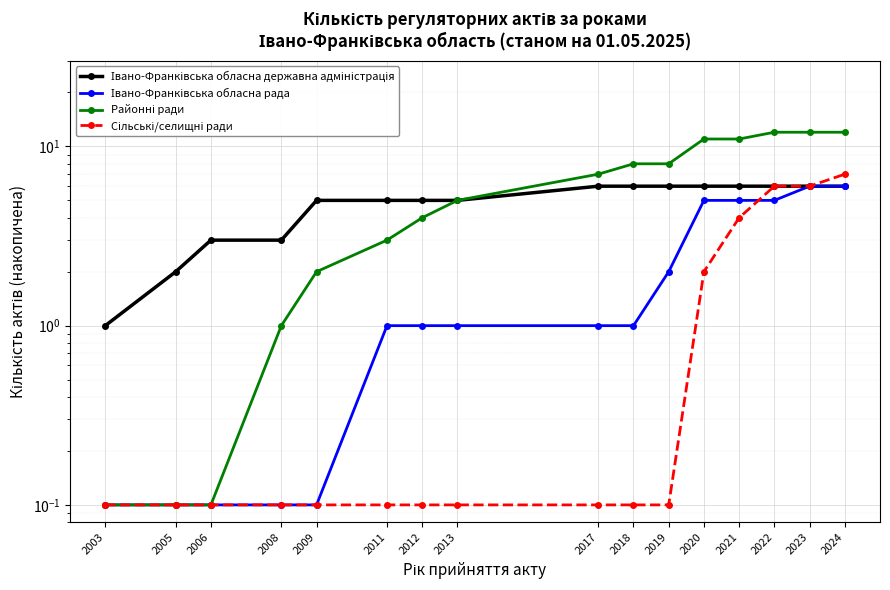

Reading left to right, what are all the values shown in this chart?

Івано-Франківська обласна державна адміністрація: 2003=1.0	2005=2.0	2006=3.0	2008=3.0	2009=5.0	2011=5.0	2012=5.0	2013=5.0	2017=6.0	2018=6.0	2019=6.0	2020=6.0	2021=6.0	2022=6.0	2023=6.0	2024=6.0
Івано-Франківська обласна рада: 2003=0.1	2005=0.1	2006=0.1	2008=0.1	2009=0.1	2011=1.0	2012=1.0	2013=1.0	2017=1.0	2018=1.0	2019=2.0	2020=5.0	2021=5.0	2022=5.0	2023=6.0	2024=6.0
Районні ради: 2003=0.1	2005=0.1	2006=0.1	2008=1.0	2009=2.0	2011=3.0	2012=4.0	2013=5.0	2017=7.0	2018=8.0	2019=8.0	2020=11.0	2021=11.0	2022=12.0	2023=12.0	2024=12.0
Сільські/селищні ради: 2003=0.1	2005=0.1	2006=0.1	2008=0.1	2009=0.1	2011=0.1	2012=0.1	2013=0.1	2017=0.1	2018=0.1	2019=0.1	2020=2.0	2021=4.0	2022=6.0	2023=6.0	2024=7.0